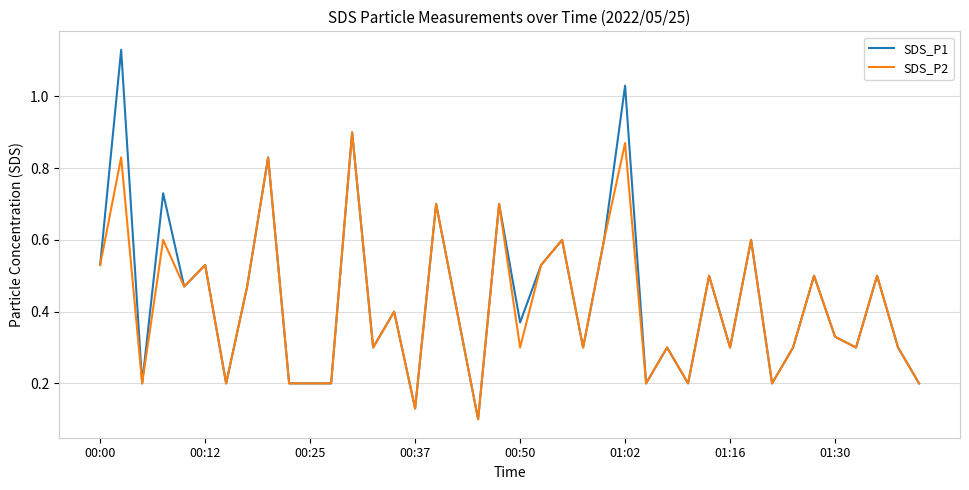

Rank the series by their maximum value, from lowest to highest.

SDS_P2, SDS_P1